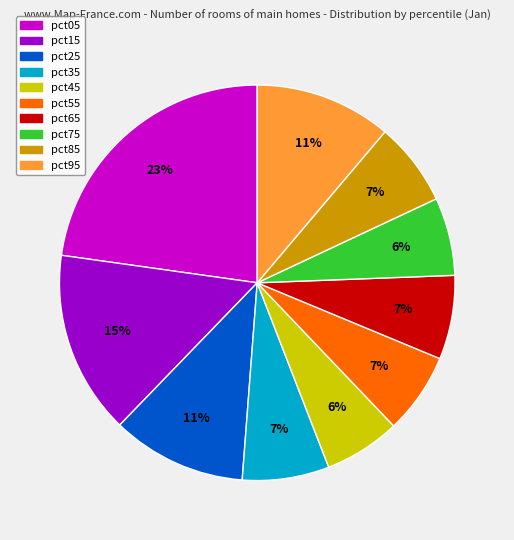

Does pct85 represent more than half of the total?

No